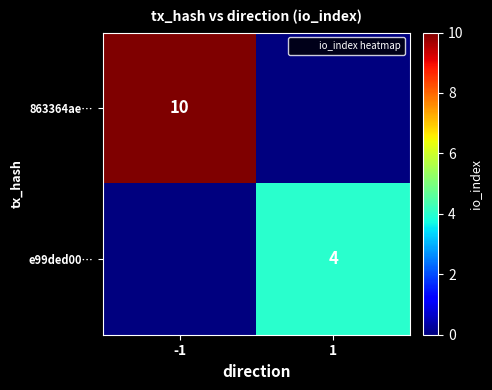

Is it true that e99ded00… equals 7 at 1?

False